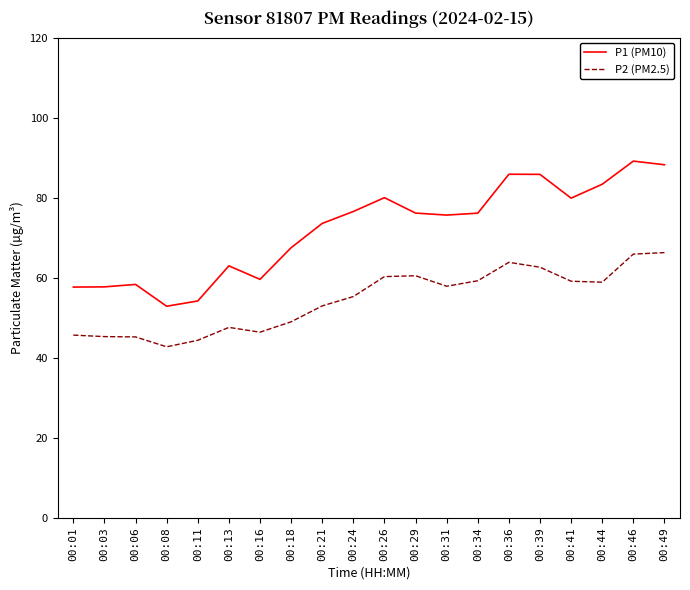

At how many categories does at least one series exceed 64?

13